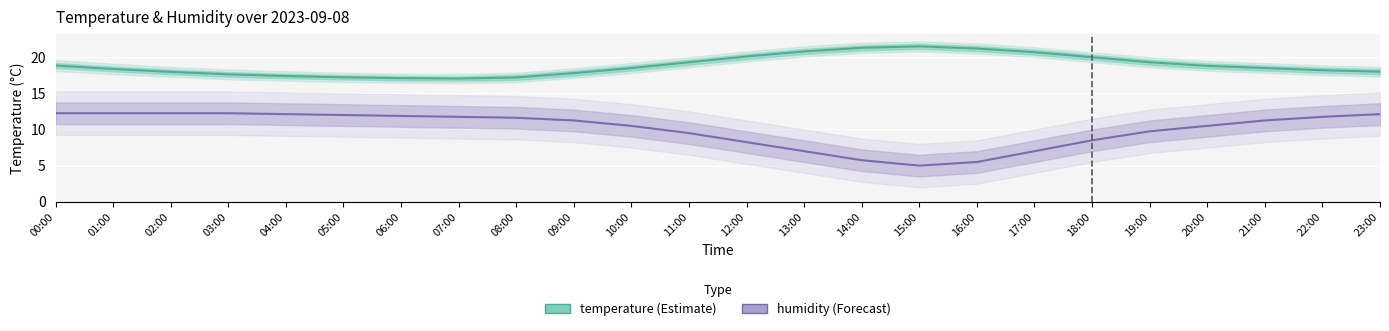

What is the difference between the second highest and minimum values in the humidity series?

7.3